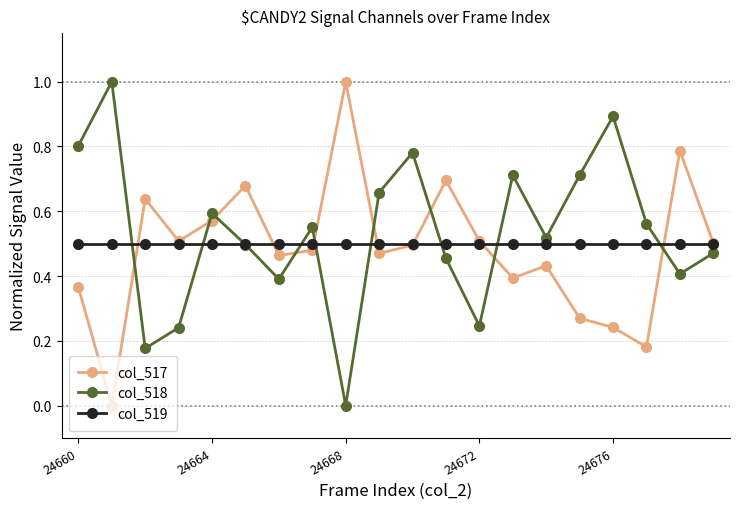

How many interior local peaks does the col_517 series have?

6